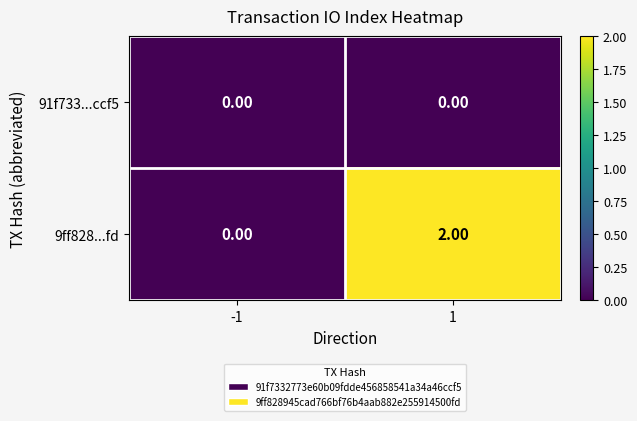

How many data points does each series have?

2